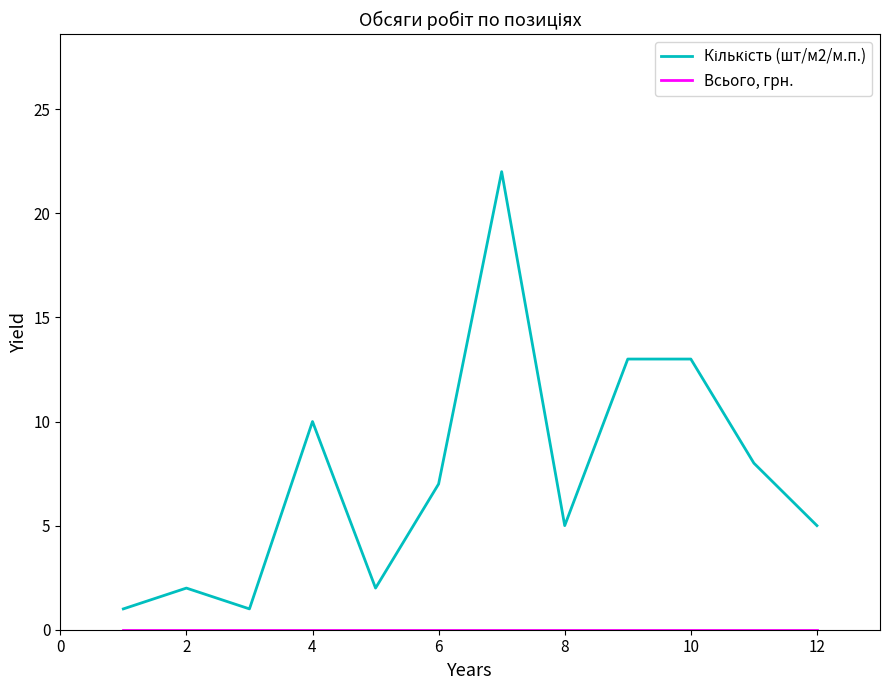

Does the chart display data point markers on the line(s)?

No